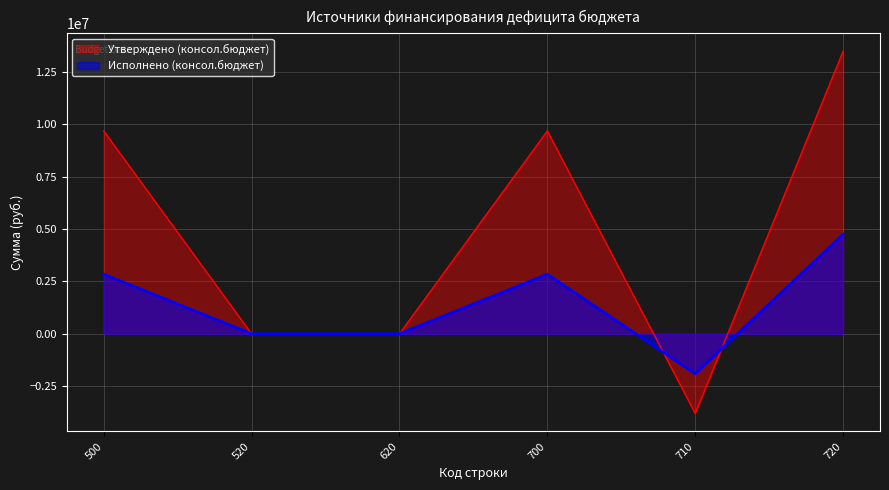

What is the total value across all series at 500?

12522922.1